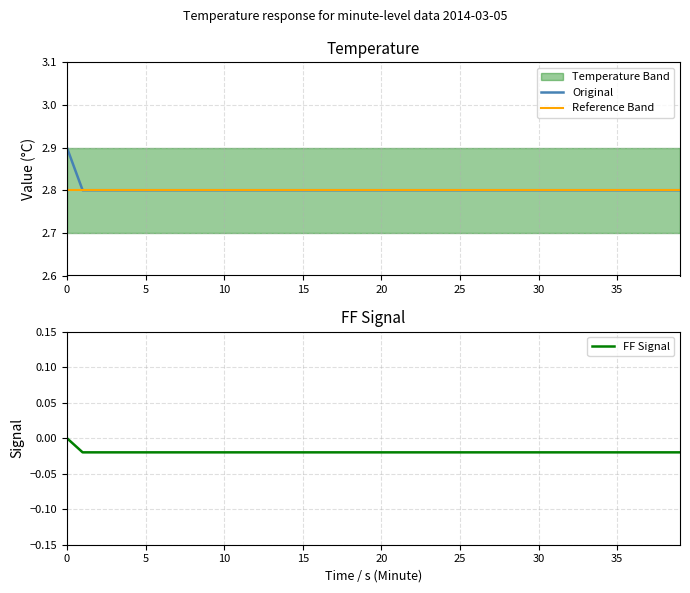

True or false: Original and FF Signal cross at least once.

False